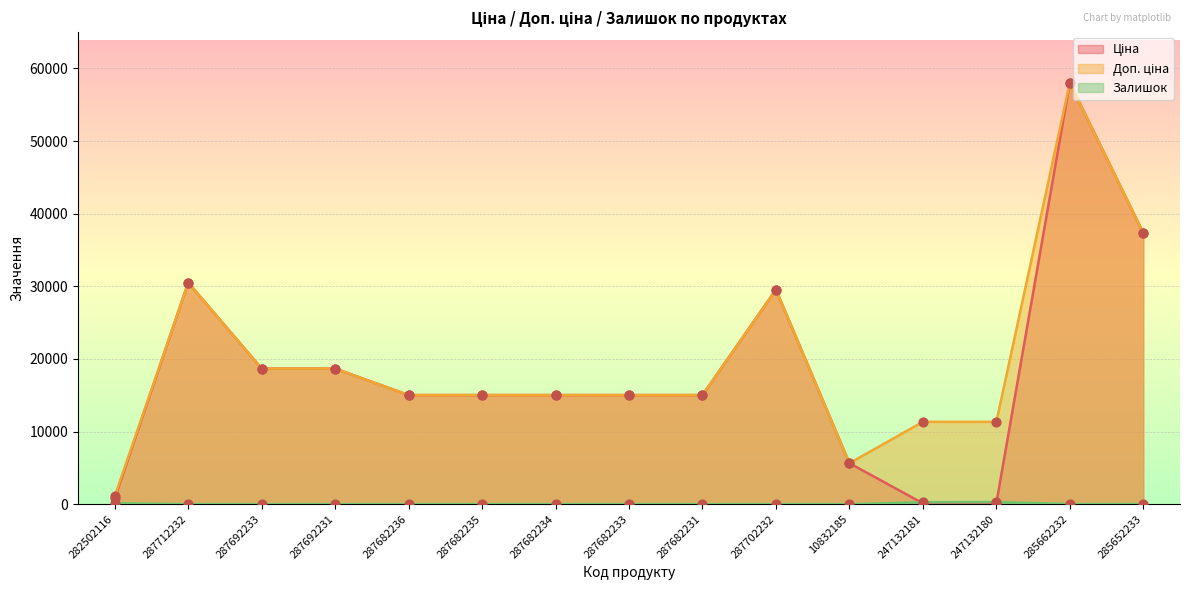

At how many categories does at least one series exceed 3986?

14